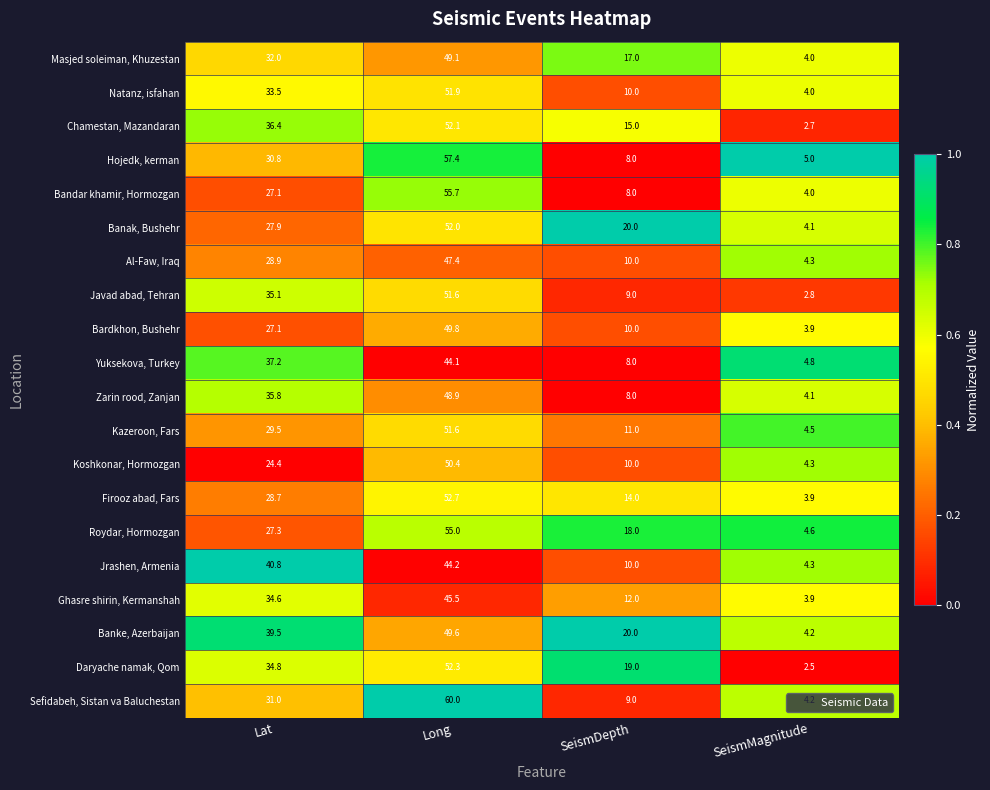

At which category is the sum across all series the highest?

Long